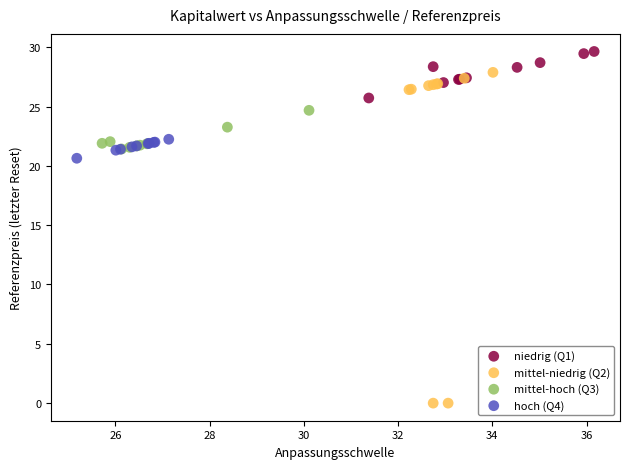

Which series has the widest spread of Y values?

mittel-niedrig (Q2)